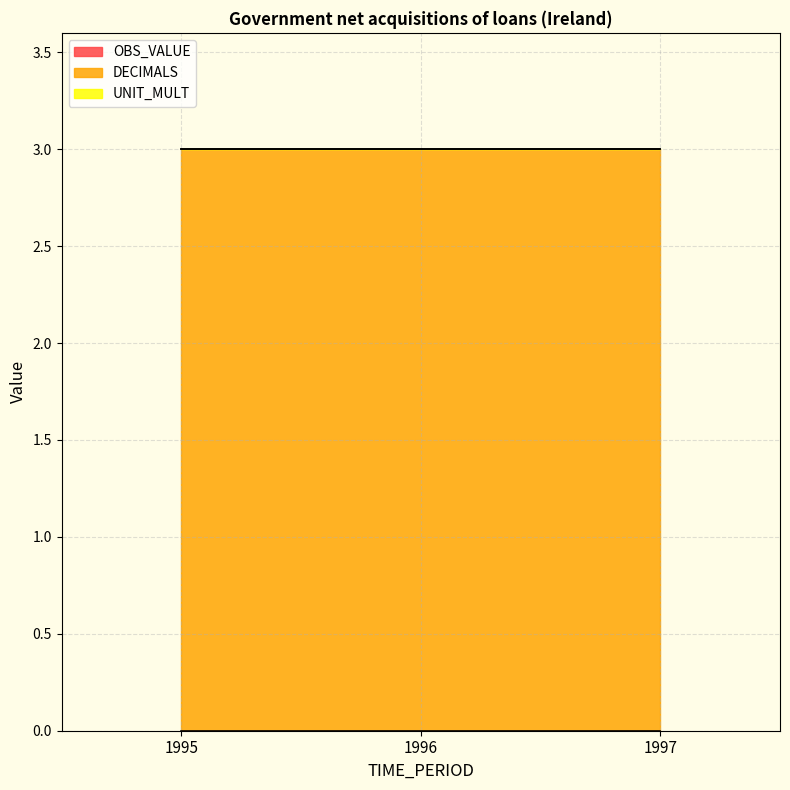

Which series has the largest total across all categories?

DECIMALS